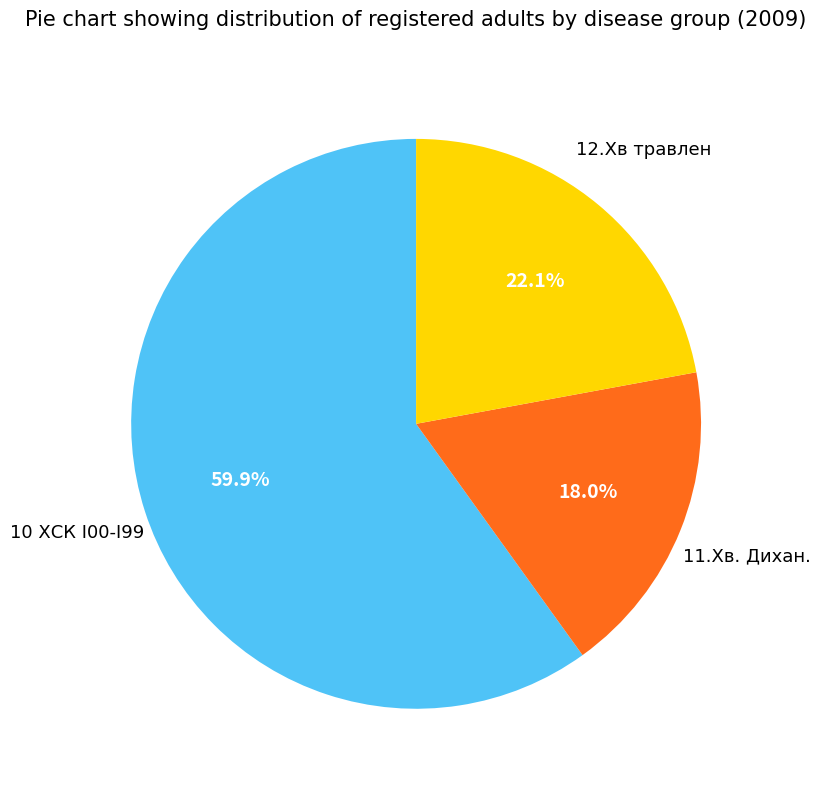

How many segments does this pie chart have?

3